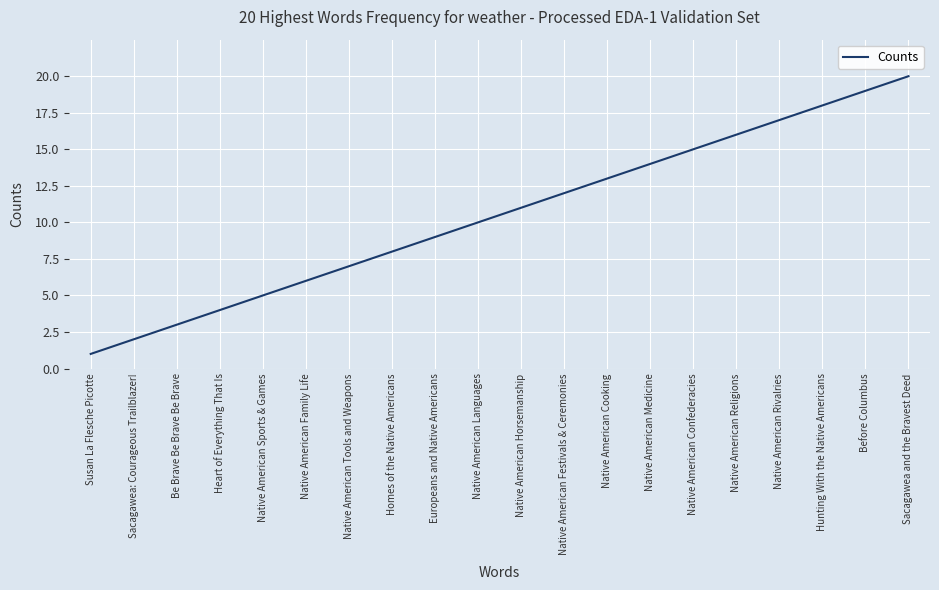

How many lines are shown in the chart?

1